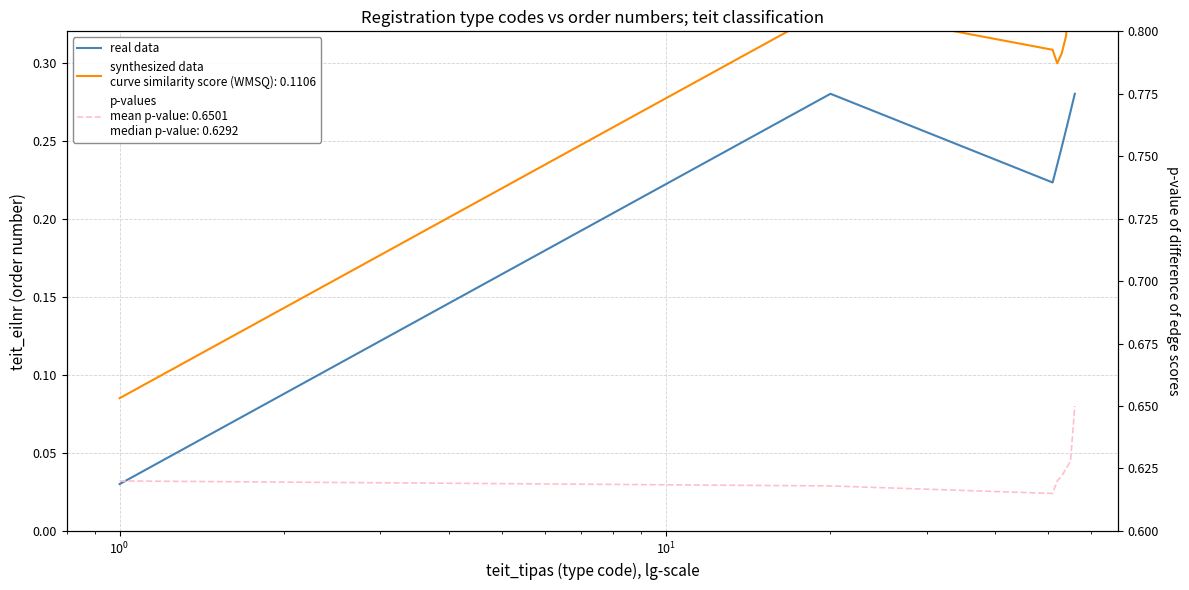

Which has a higher value, $\mathdefault{10^{-2}}$ or $\mathdefault{10^{1}}$?

$\mathdefault{10^{1}}$